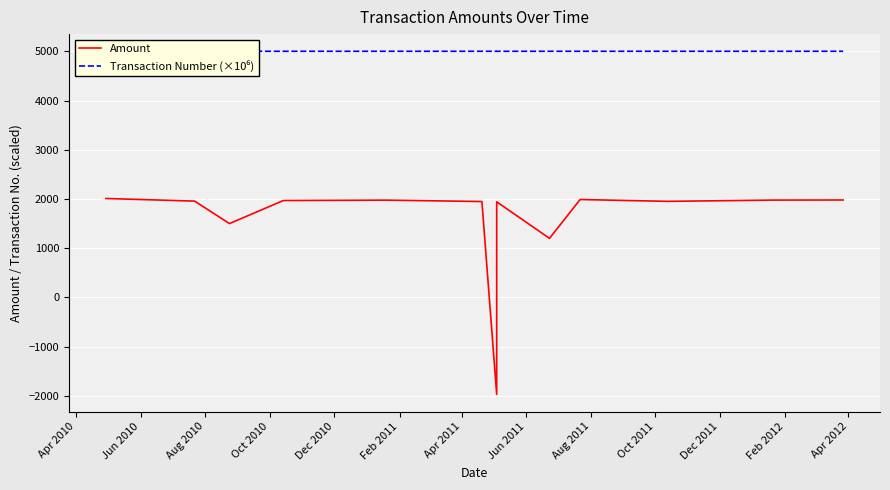

True or false: Transaction Number (×10⁶) has more than 2 interior local peaks.

False